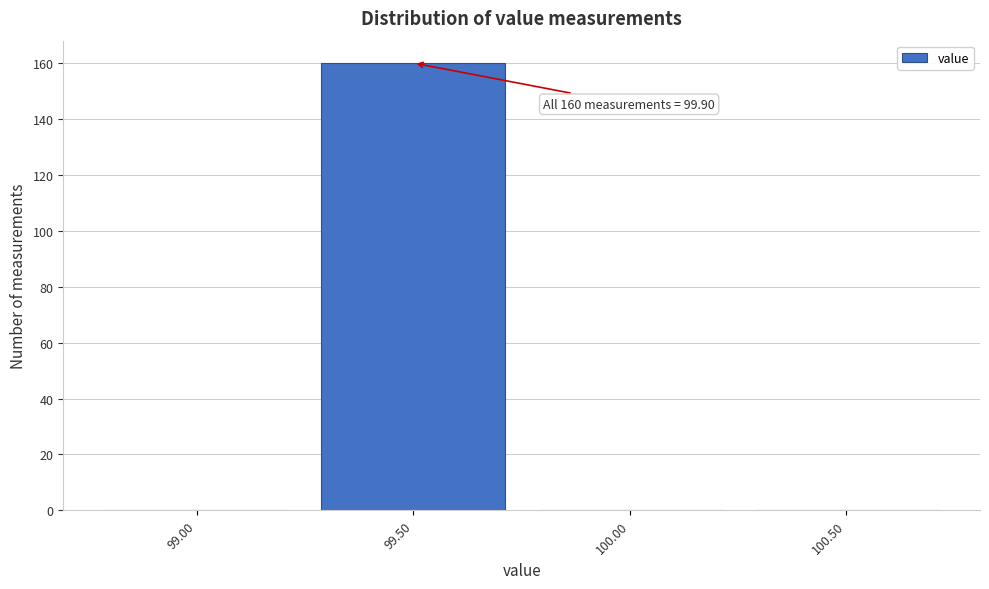

Reading left to right, list all the values displayed in this chart.

99.00=0	99.50=160	100.00=0	100.50=0